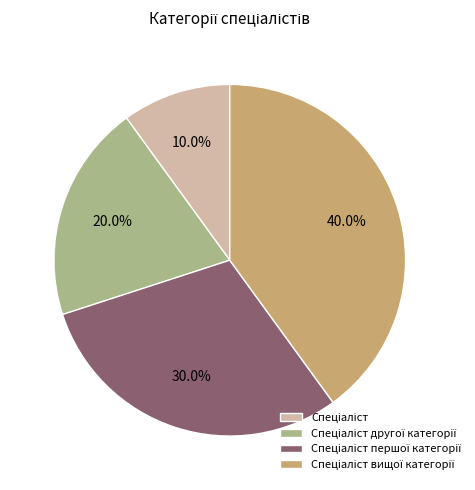

To the nearest percent, what is the difference between the largest and smallest slice percentages?

30%